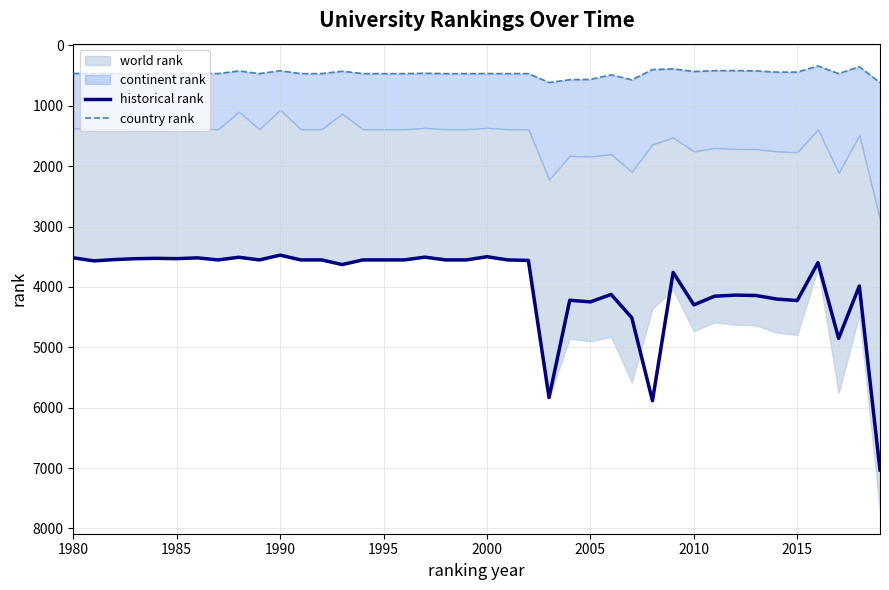

True or false: historical rank and country rank intersect in this chart.

False